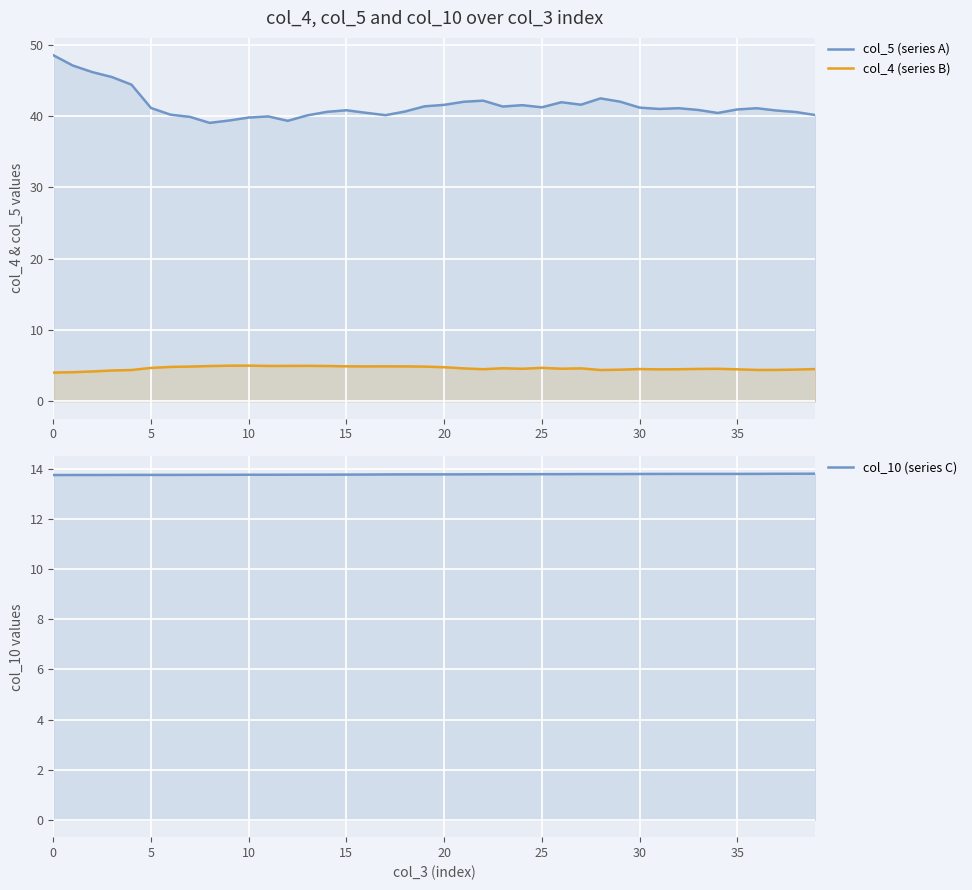

What are all the series names shown in the legend?

col_5 (series A), col_4 (series B), col_10 (series C)